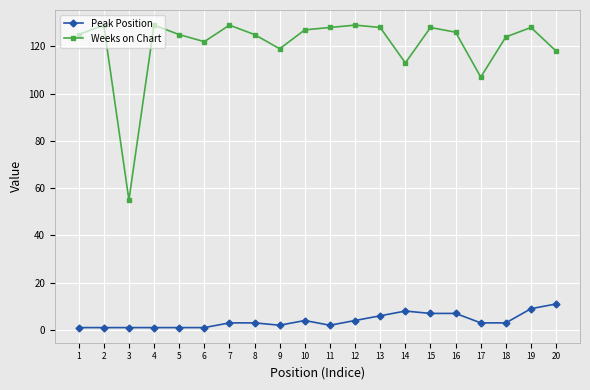

At 11, list the series in order from smallest to largest.

Peak Position, Weeks on Chart